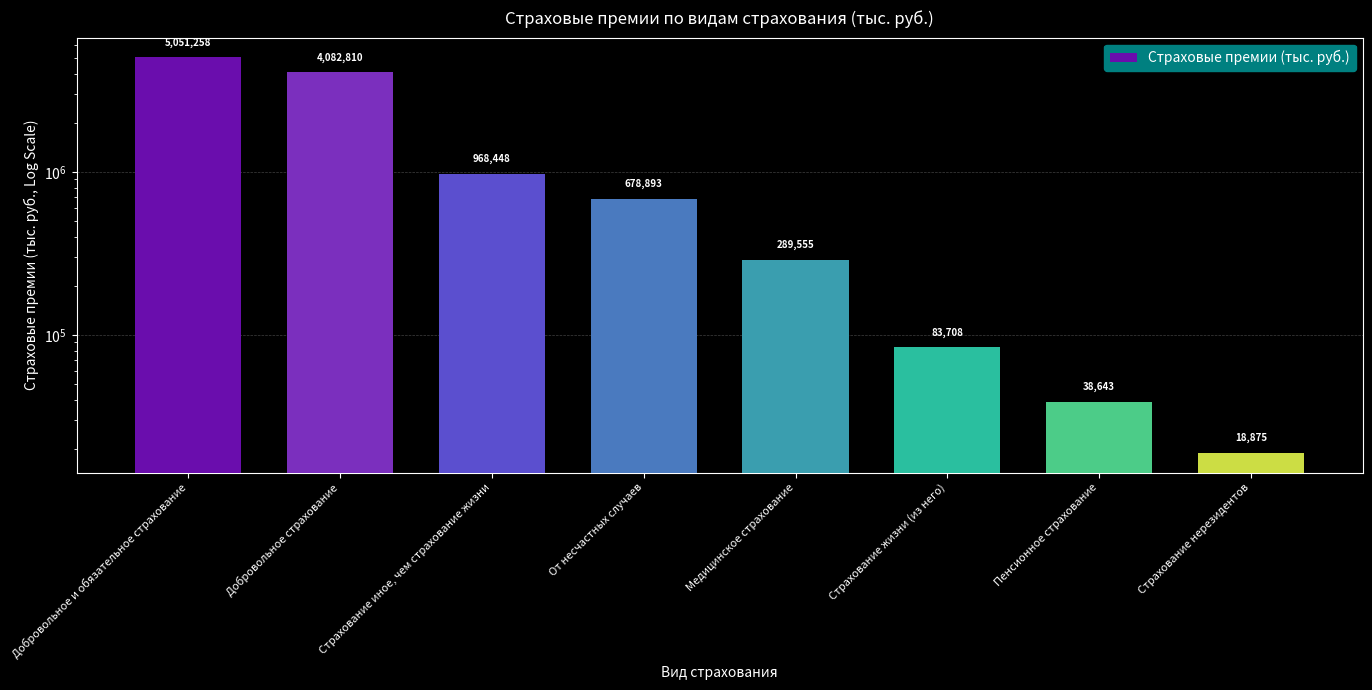

The value at Страхование иное, чем страхование жизни is 968448.2. True or false?

True